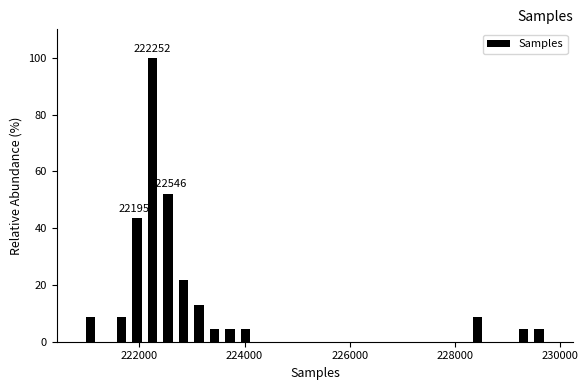

Read against the x-axis, roughly where is the centre of the tallest bar?

222200